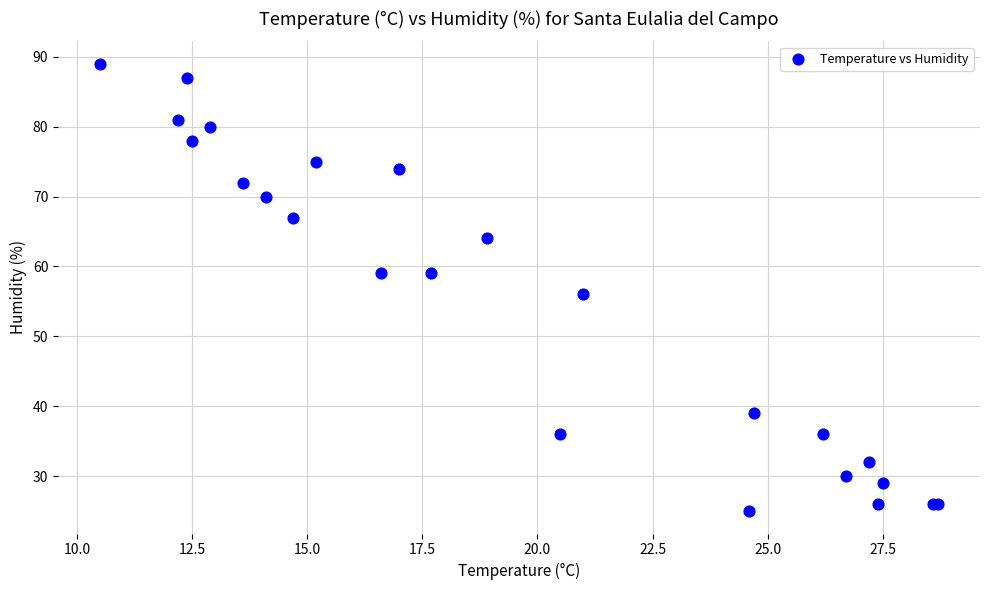

What Y value in the scatter plot is closest to 57?

56